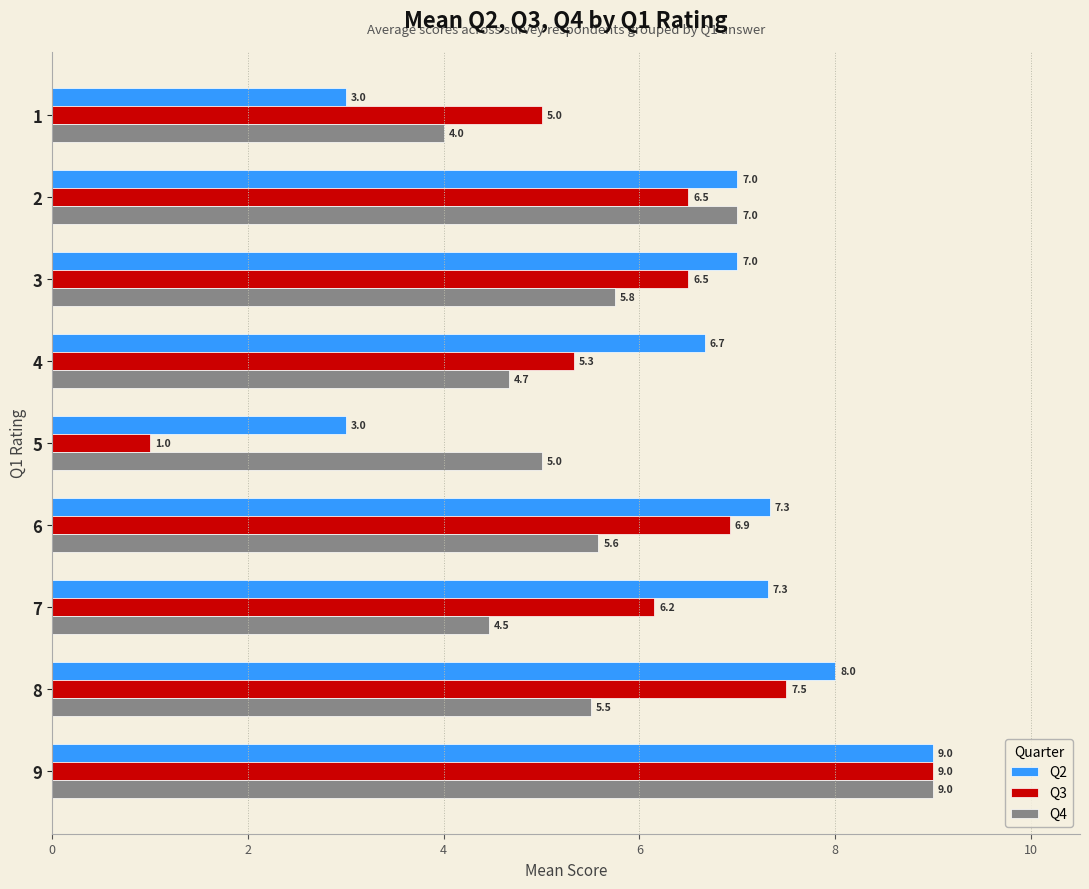

What value does the Q2 series have at 5?

3.0